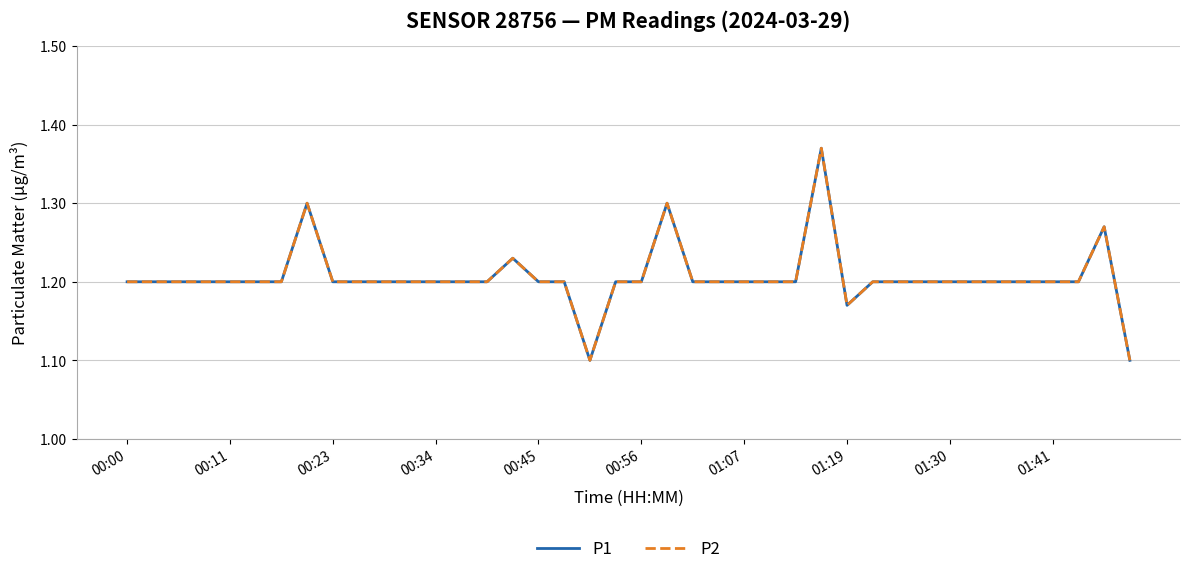

How many lines are shown in the chart?

2